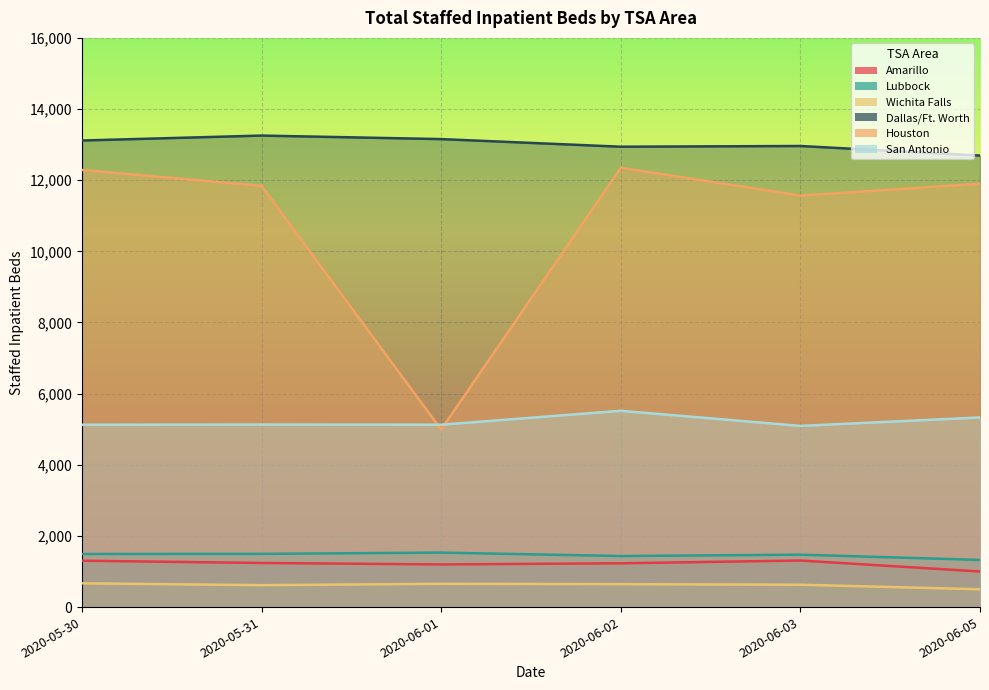

What is the difference between the maximum and minimum values in the Houston series?

7361